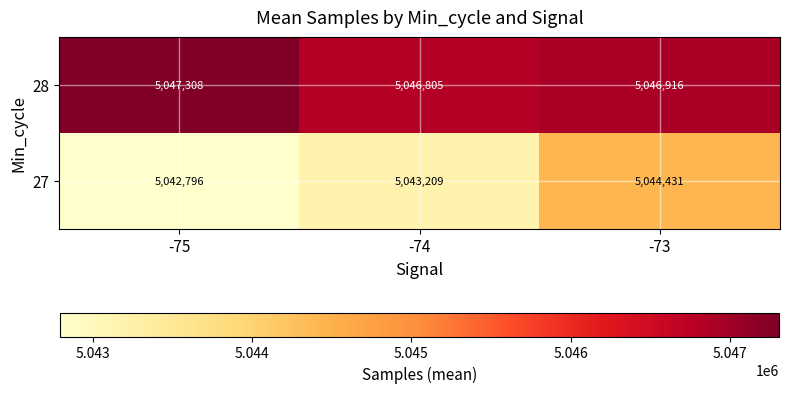

At which label does 28 first exceed 5046916?

-75